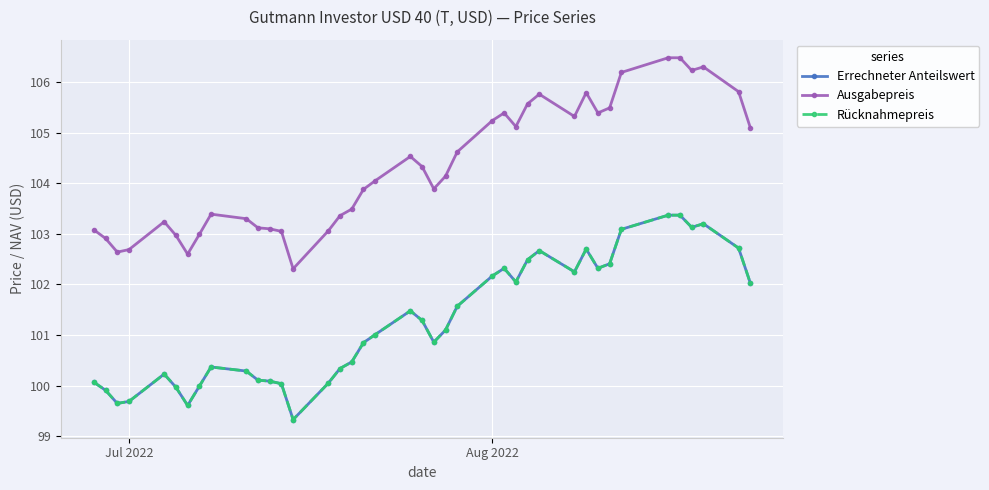

Is this an area chart (filled region under the line)?

No